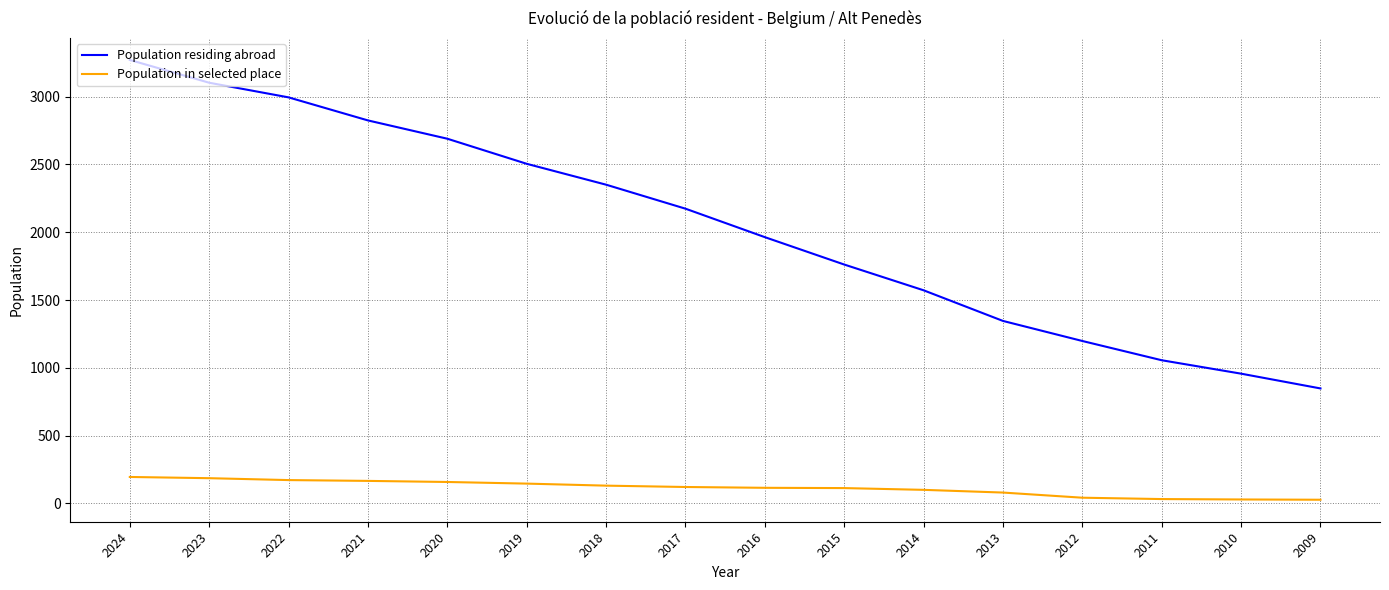

Where does the Population residing abroad series first go above 2174?

2024